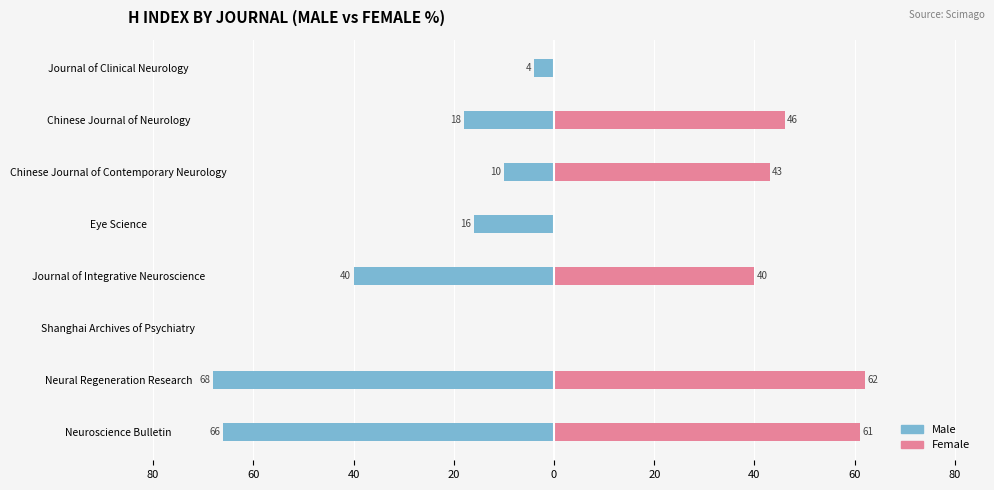

At how many categories does at least one series exceed -58?

8